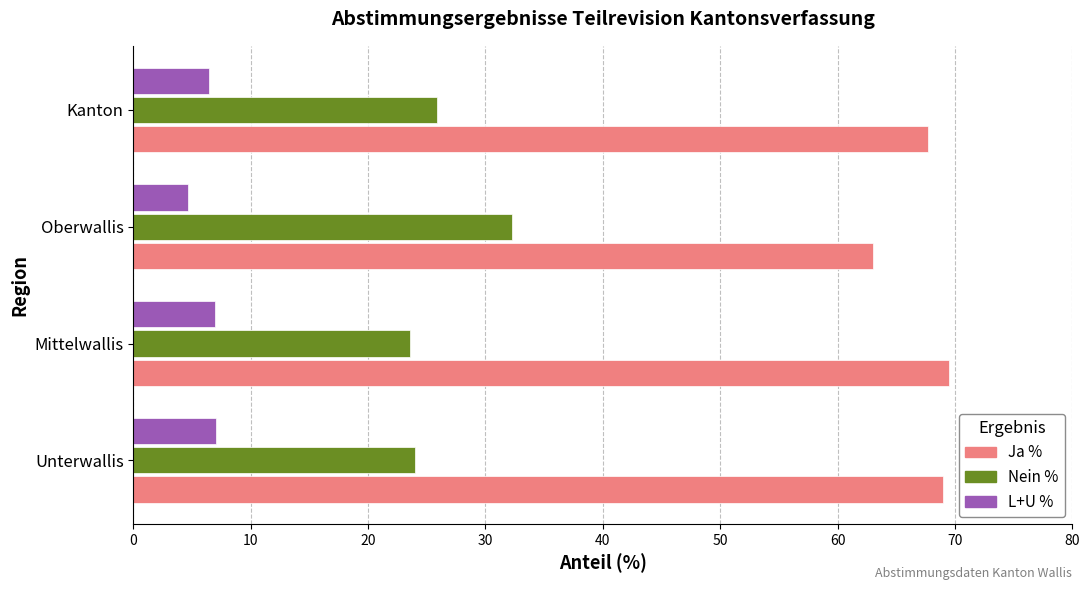

Which series has the largest total across all categories?

Ja %